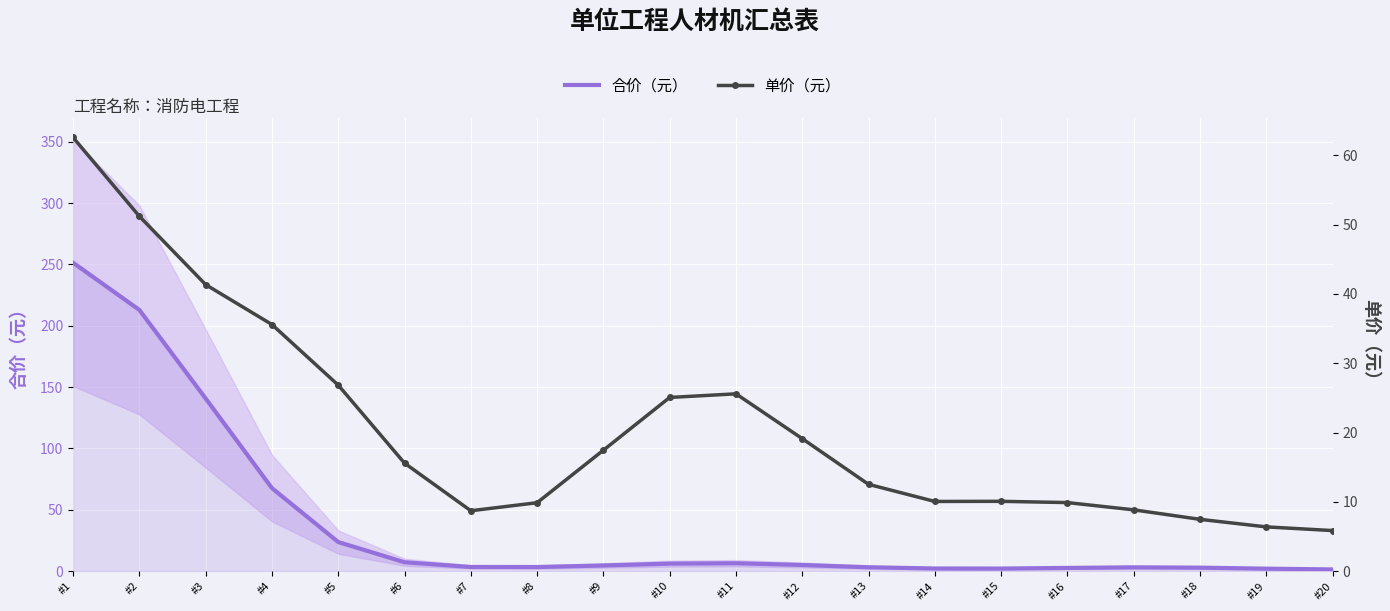

List the series in order of their overall mean, lowest first.

单价（元）, 合价（元）